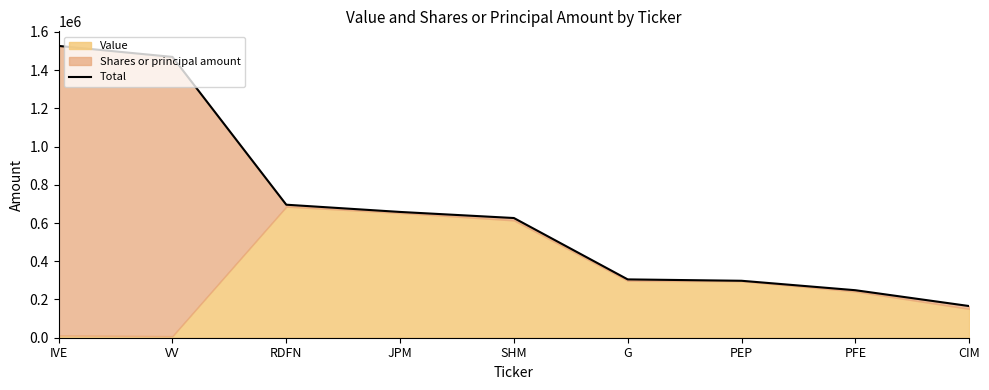

The chart shows a value of 696000 at RDFN. True or false?

True